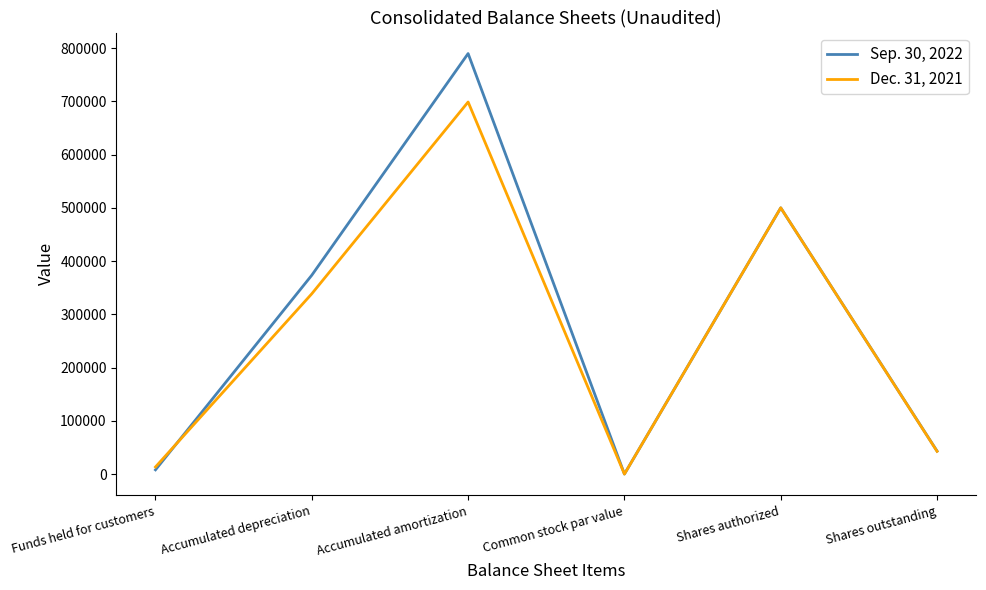

How many distinct data groups are displayed?

2